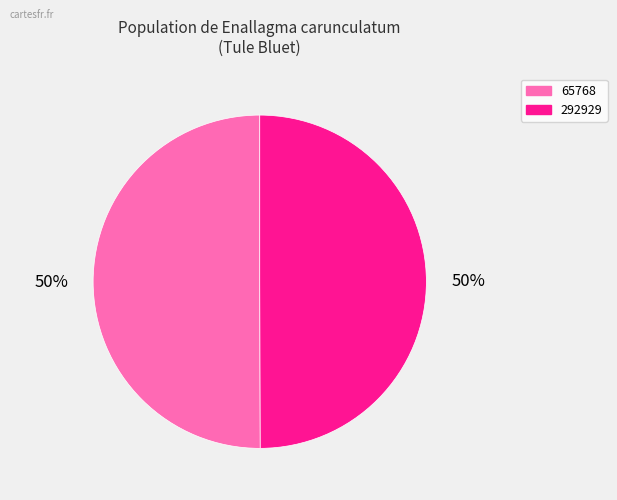

Combined, do 292929 and 65768 account for over 50%?

Yes